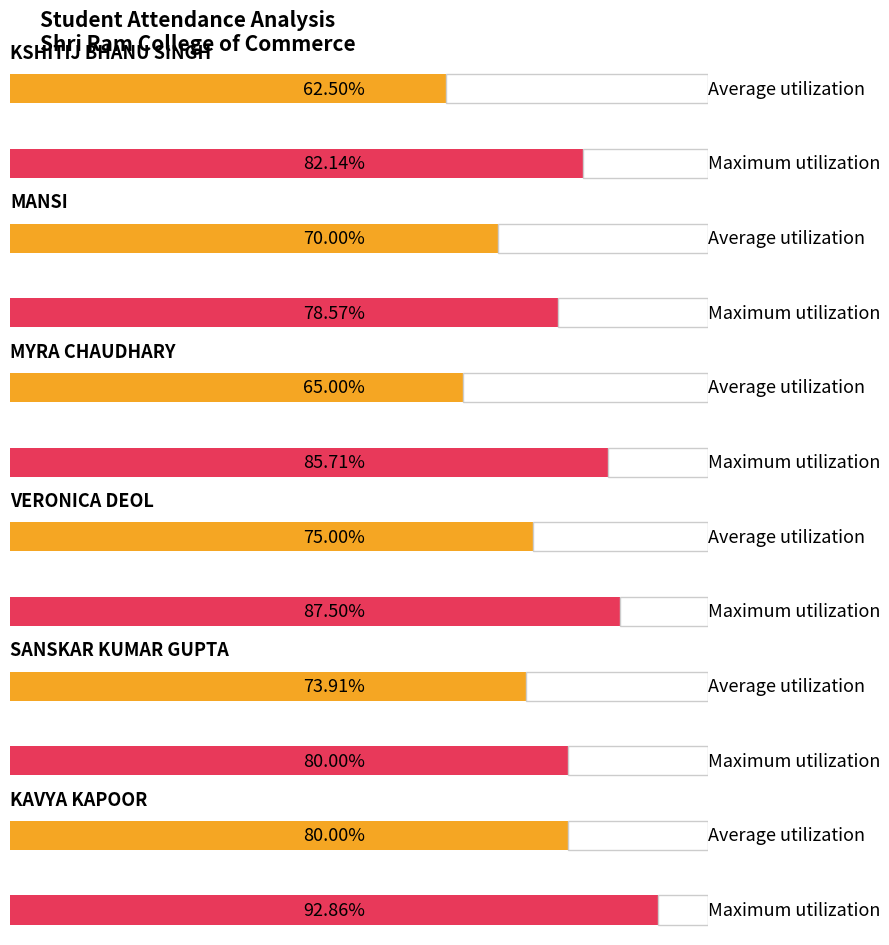

Which series has the widest spread of values?

Average utilization